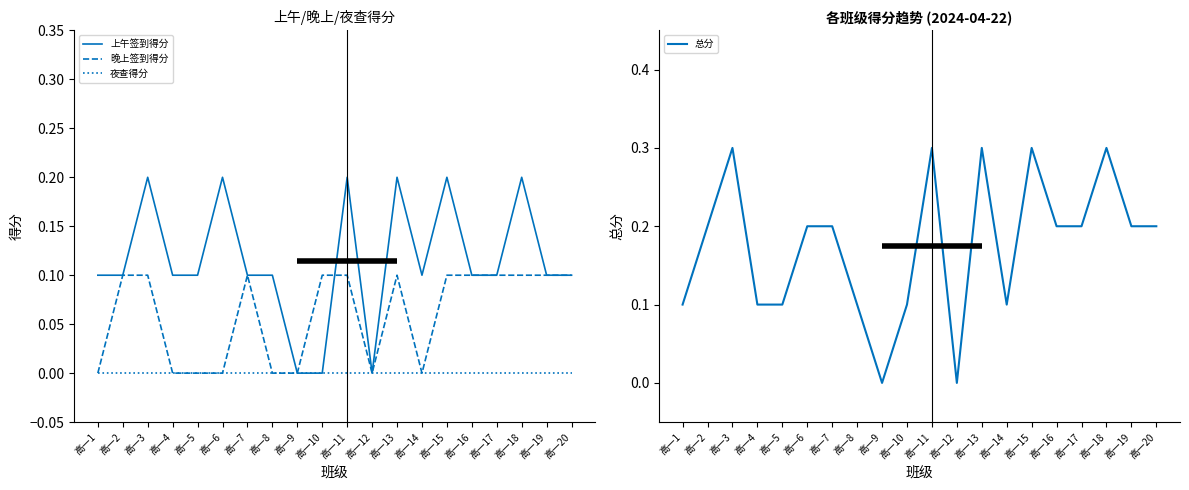

Does the chart have visible grid lines?

No